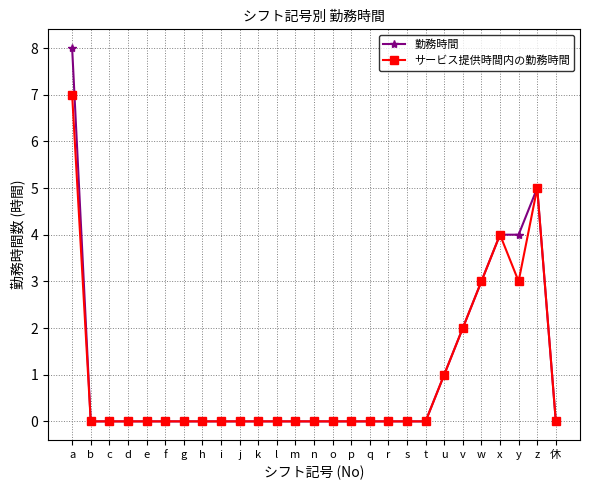

At which category is the sum across all series the highest?

a